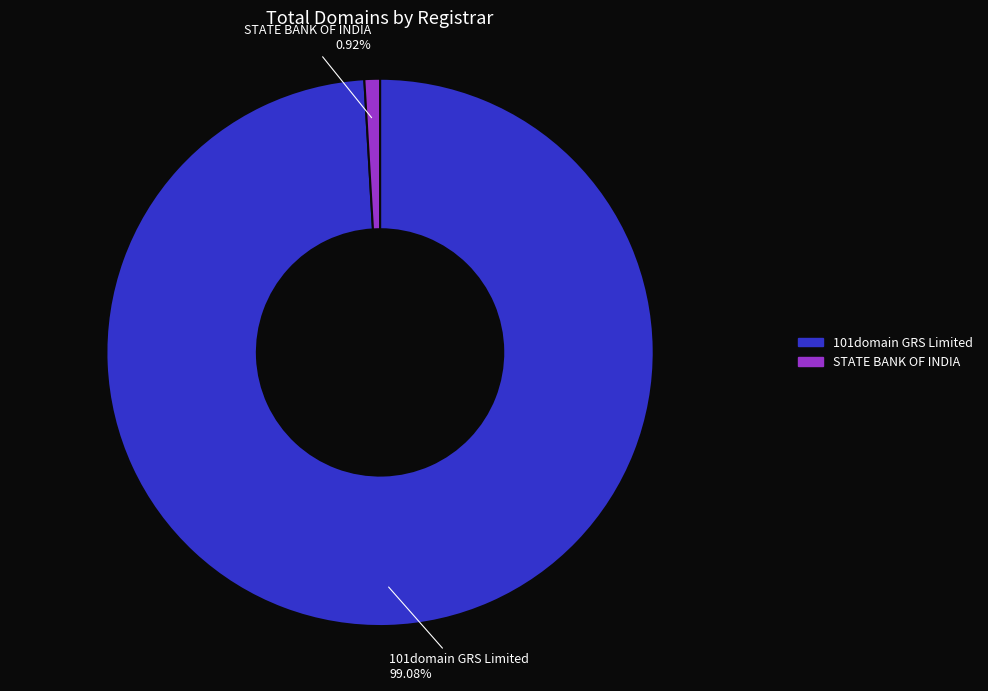

Does STATE BANK OF INDIA represent more than half of the total?

No